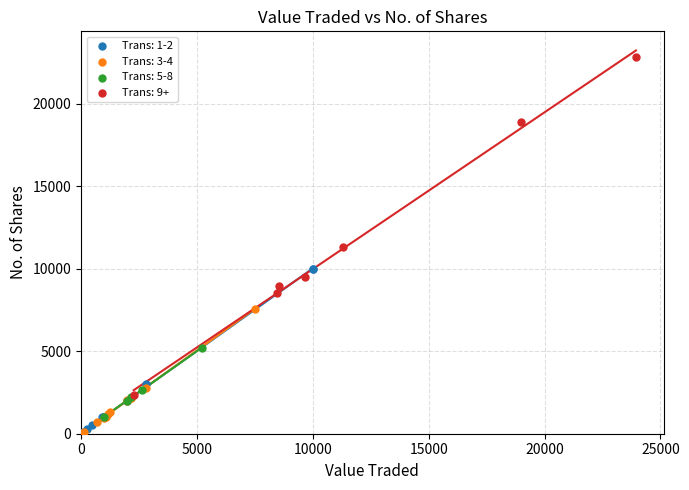

Which series has the largest Y range (max minus min)?

Trans: 9+